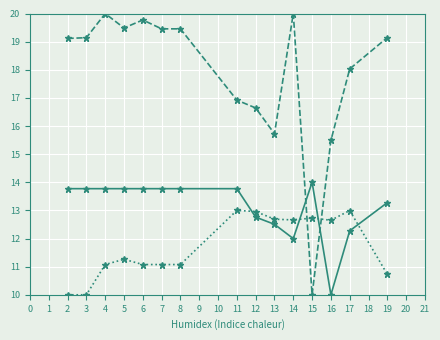

What is the spread (max minus min) of values at 12?

3.9